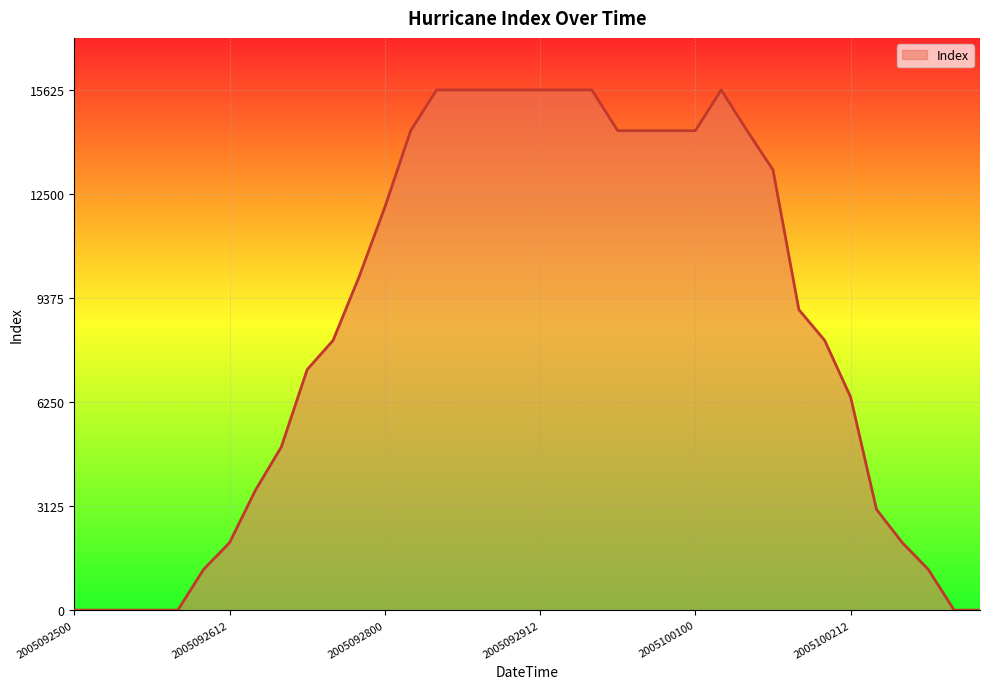

How many lines are shown in the chart?

1